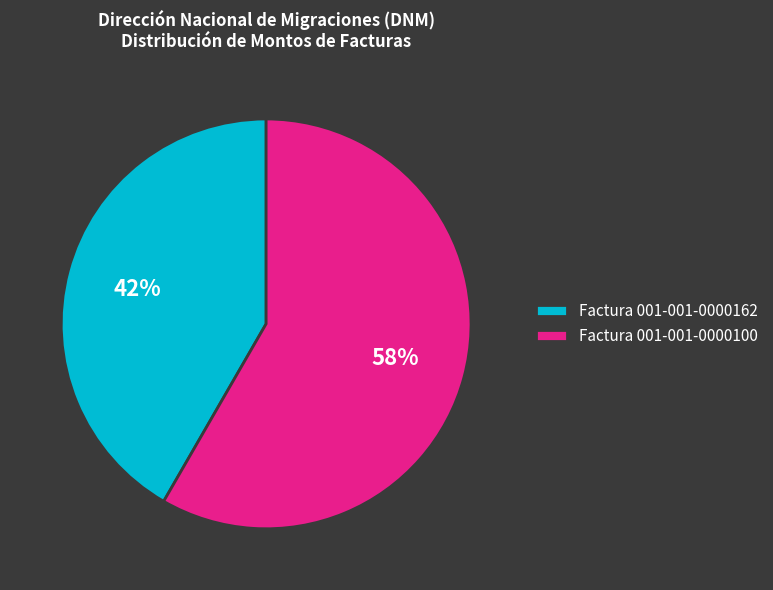

Do Factura 001-001-0000162 and Factura 001-001-0000100 together represent more than half of the pie?

Yes